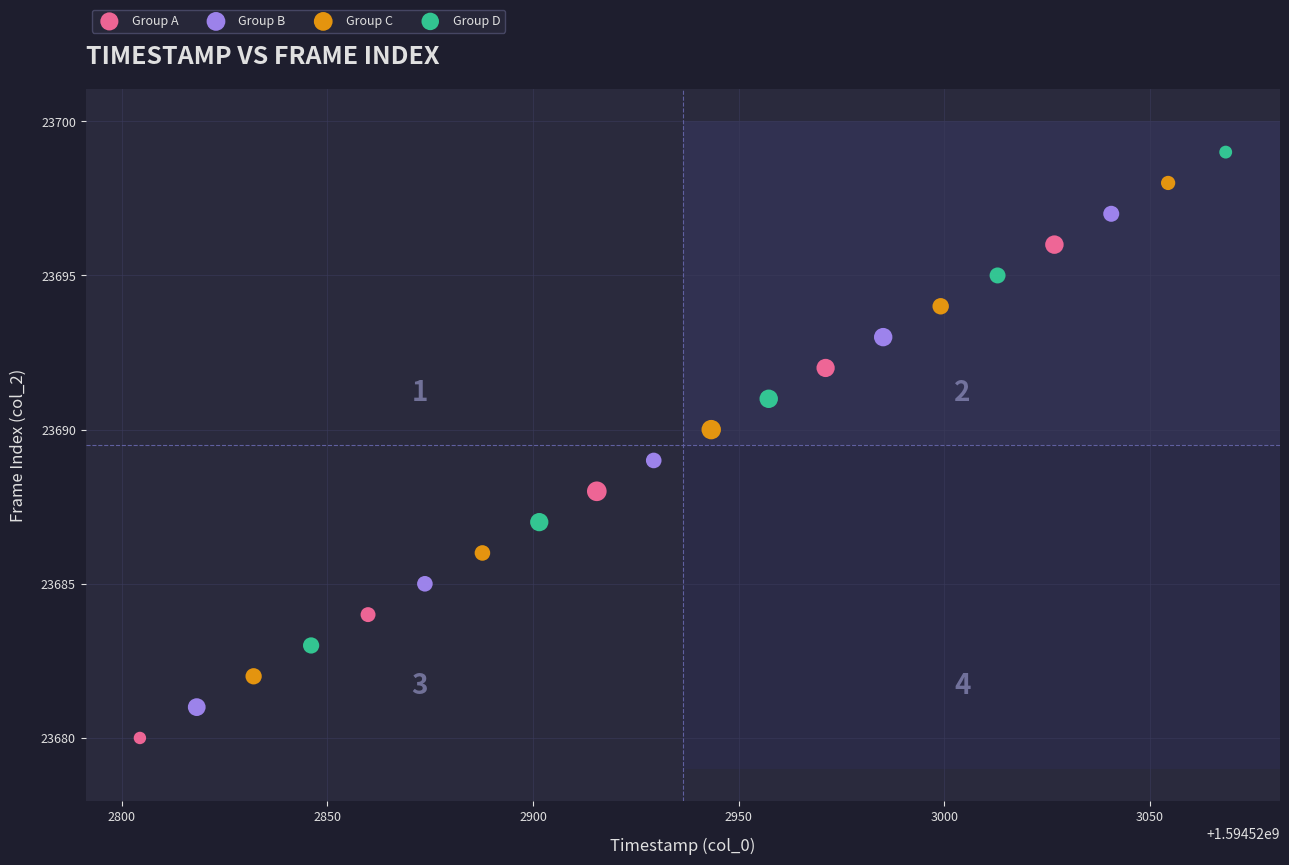

Which series reaches the maximum Y coordinate?

Group D